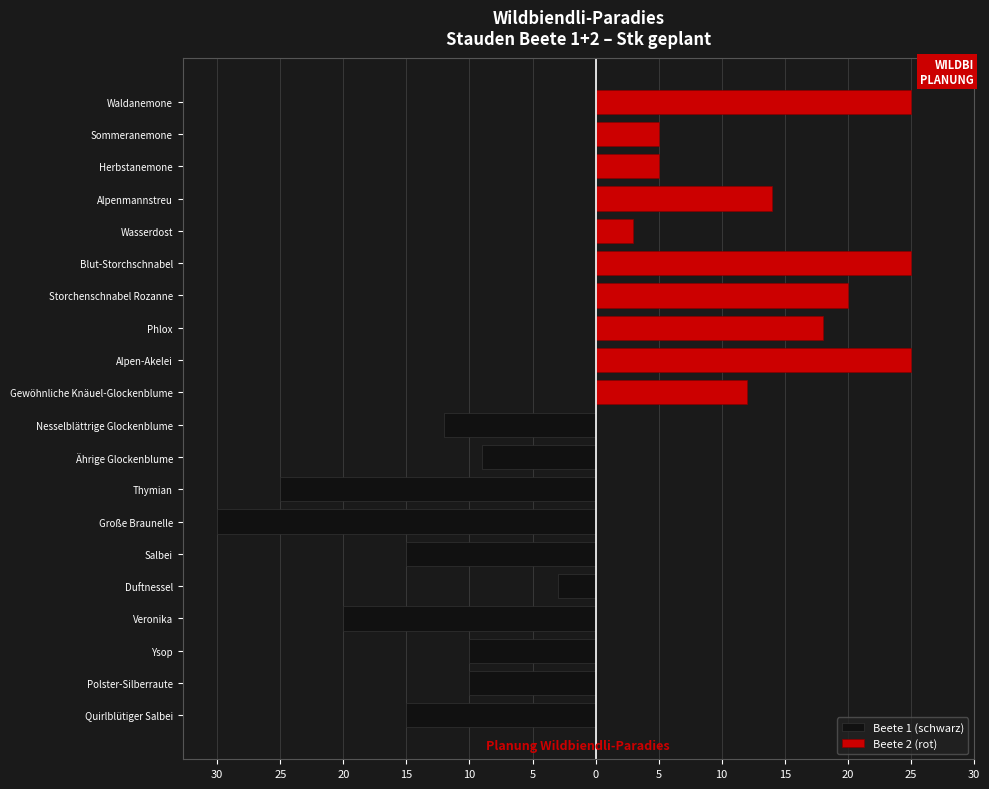

Which has a higher value, Duftnessel or Salbei?

Duftnessel